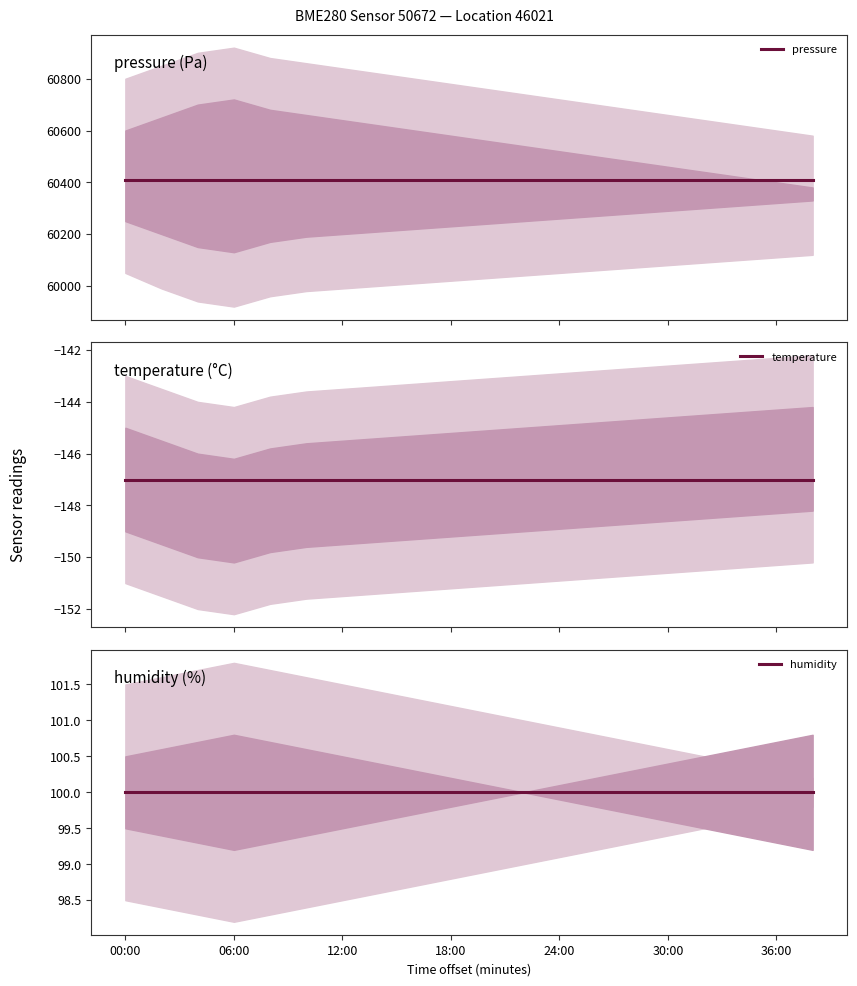

True or false: humidity and temperature intersect in this chart.

False